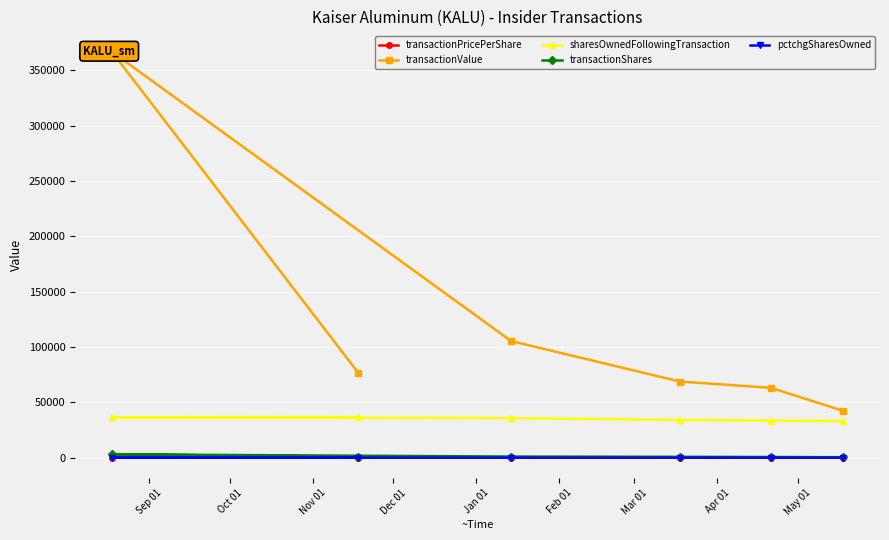

True or false: transactionShares and pctchgSharesOwned intersect in this chart.

False